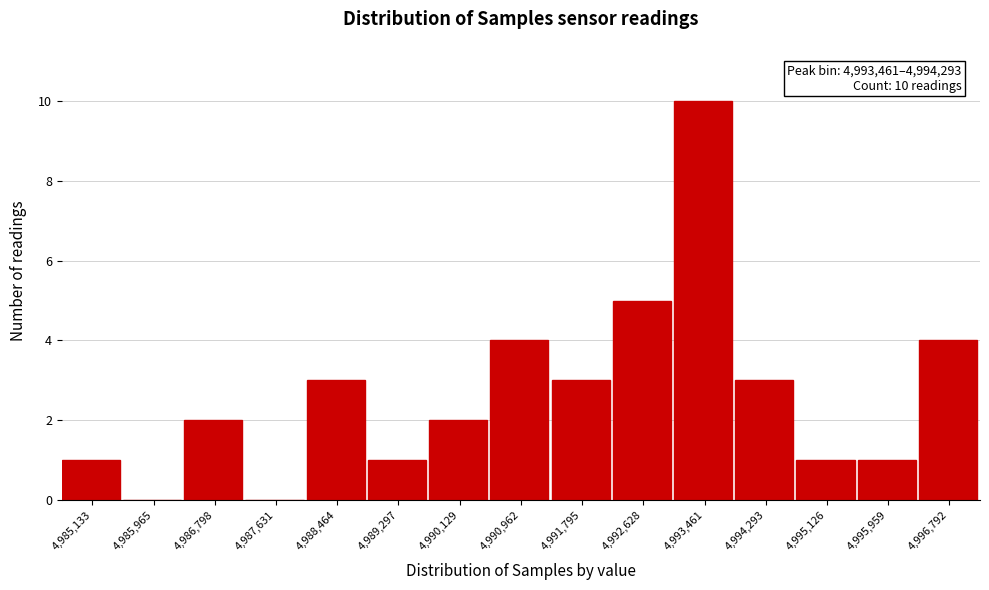

Reading left to right, list all the values displayed in this chart.

4,985,133=1	4,985,965=0	4,986,798=2	4,987,631=0	4,988,464=3	4,989,297=1	4,990,129=2	4,990,962=4	4,991,795=3	4,992,628=5	4,993,461=10	4,994,293=3	4,995,126=1	4,995,959=1	4,996,792=4